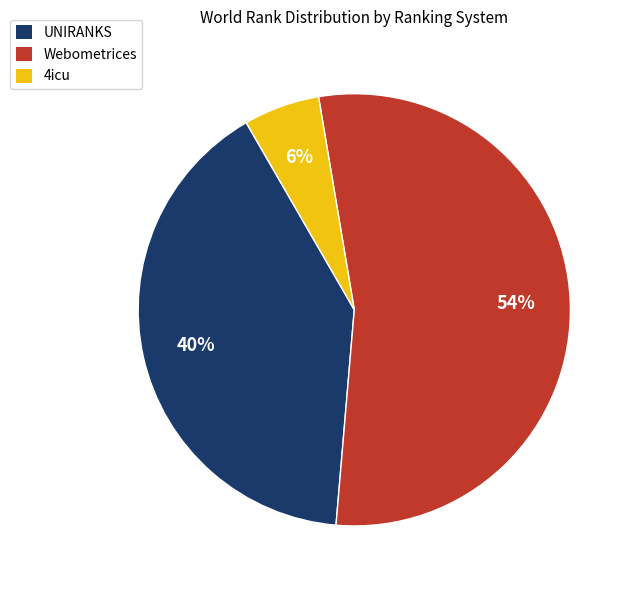

To the nearest percent, what is the difference between the largest and smallest slice percentages?

48%